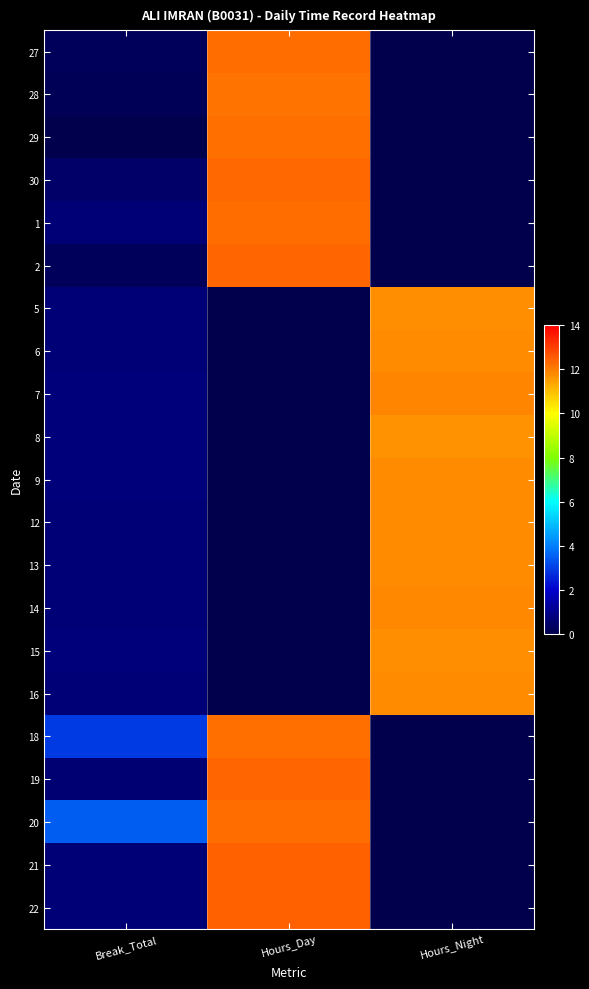

Which category has the highest value across all series?

Hours_Day